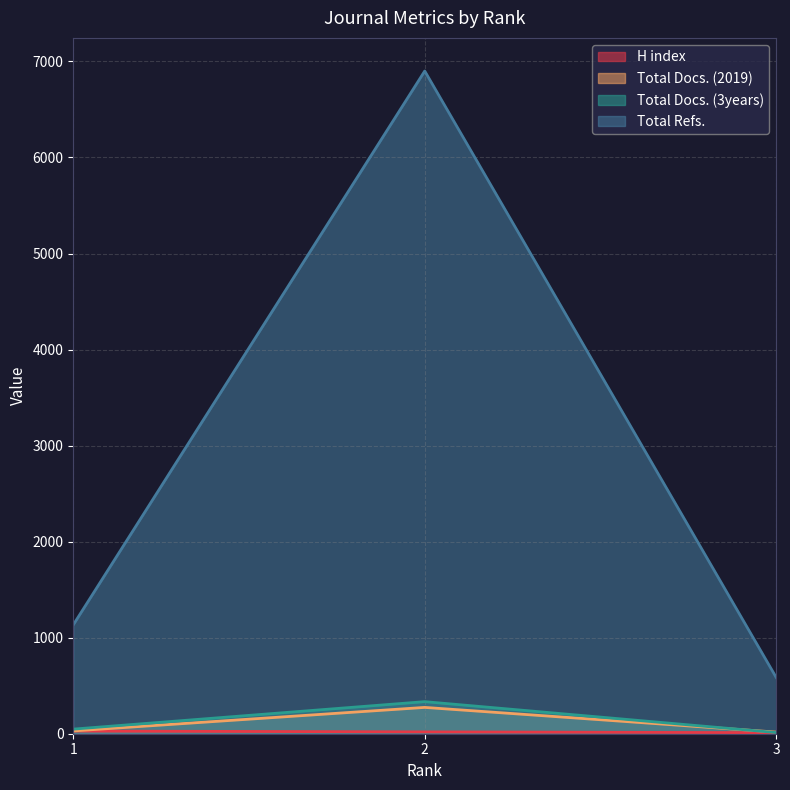

The Total Refs. series shows 586 at 3. True or false?

True